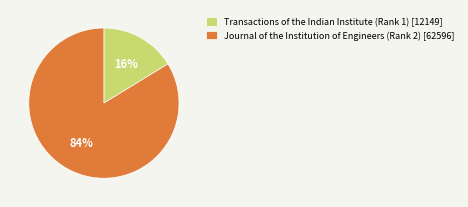

Combined, do Transactions of the Indian Institute (Rank 1) [12149] and Journal of the Institution of Engineers (Rank 2) [62596] account for over 50%?

Yes